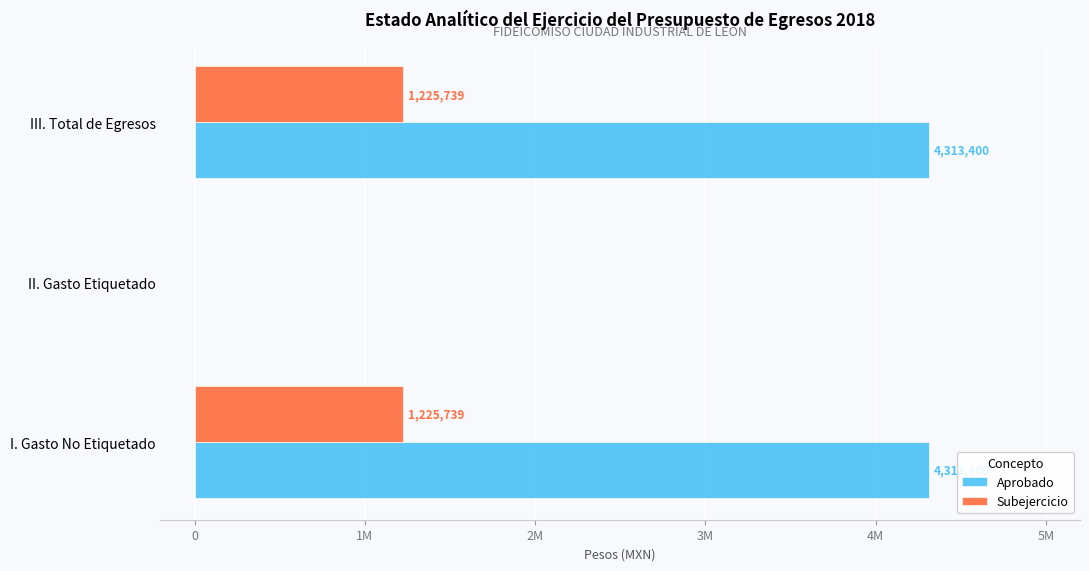

Count the Subejercicio values in the range 0 to 1225739.

3